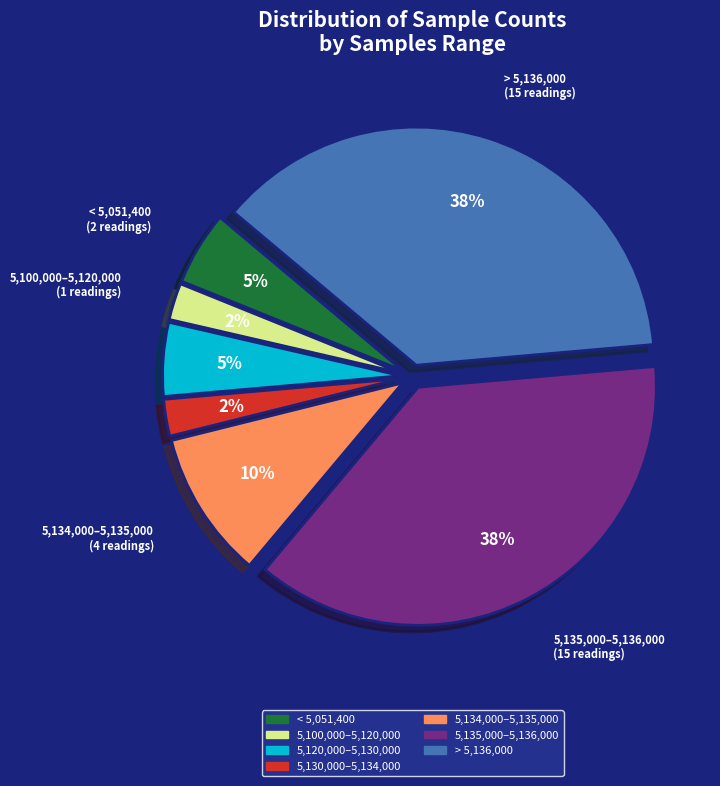

How many segments does this pie chart have?

7